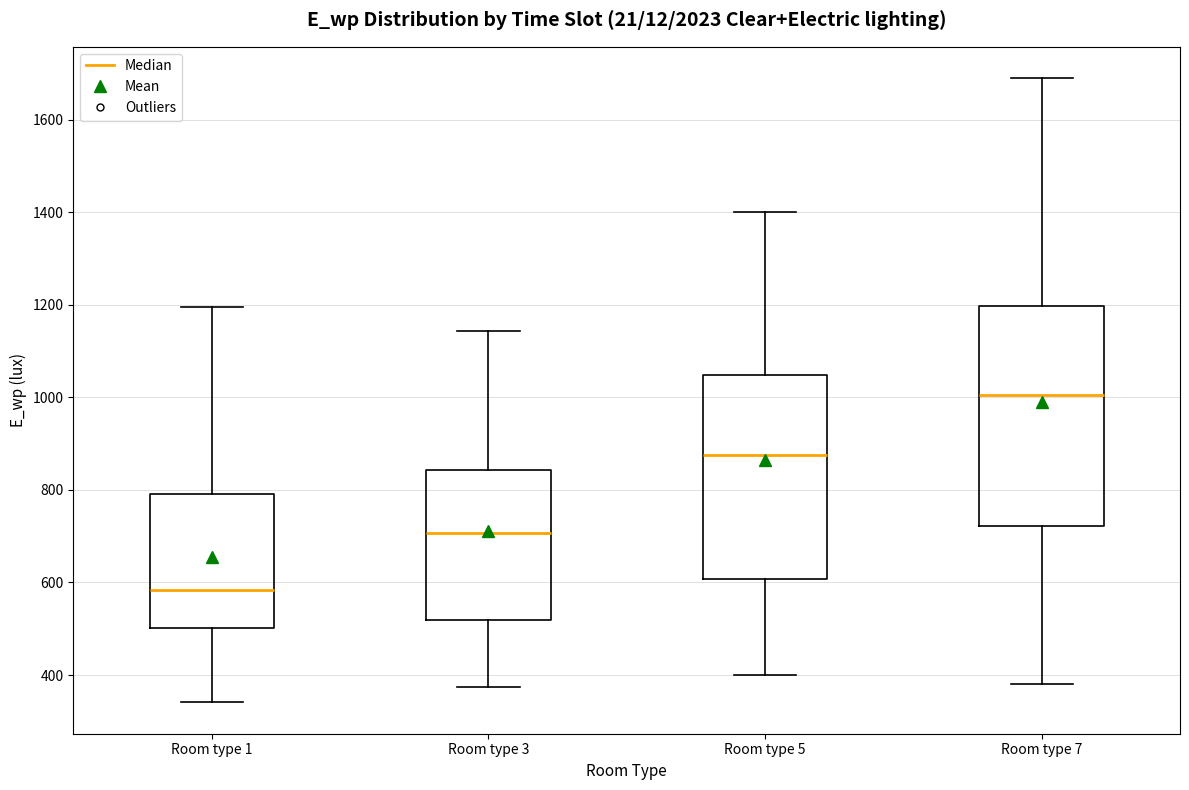

Which box has the highest median line?

Room type 7